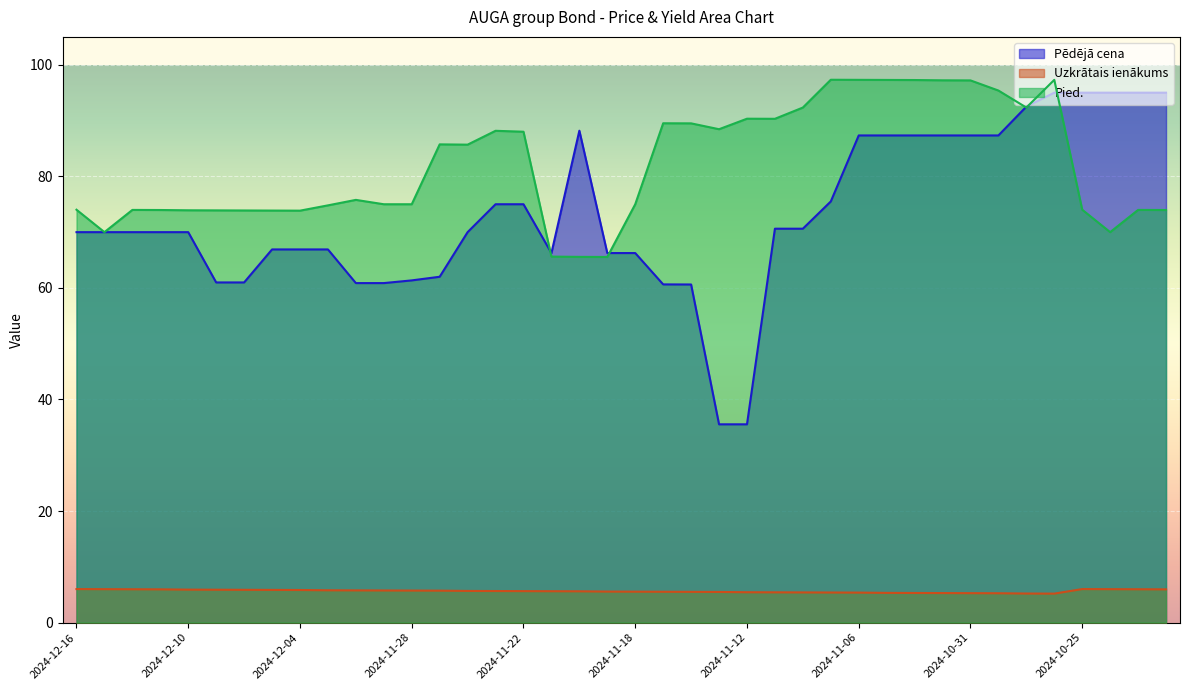

What is the difference between the Pēdējā cena values at 2024-12-16 and 2024-12-03?

3.1